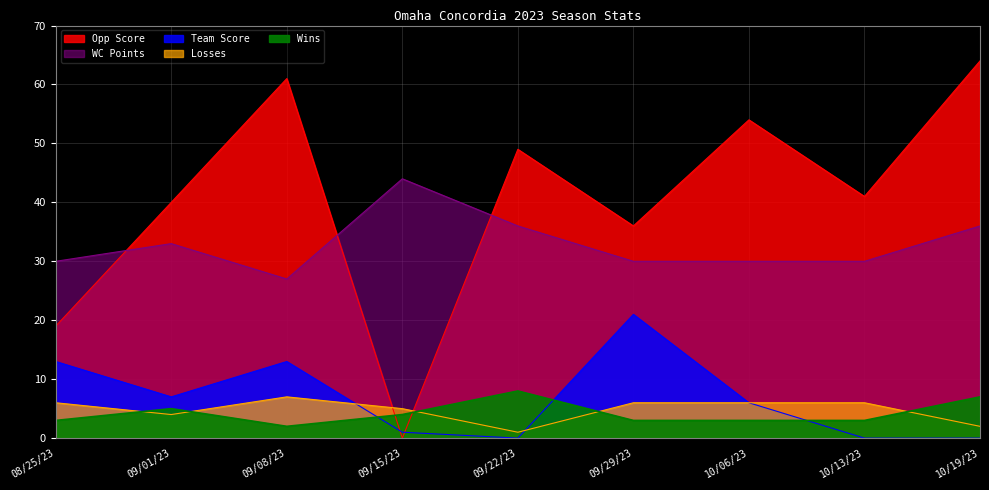

What is the sum of the Team Score values at 09/15/23 and 09/29/23?

22